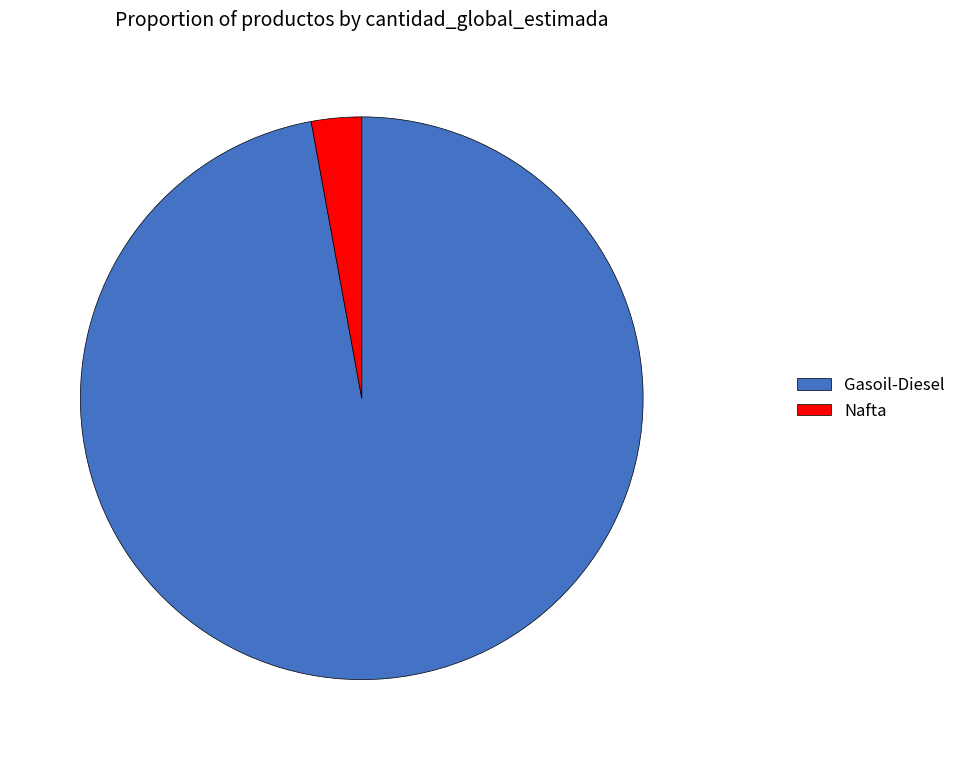

The Gasoil-Diesel slice represents 91% of the pie. True or false?

False